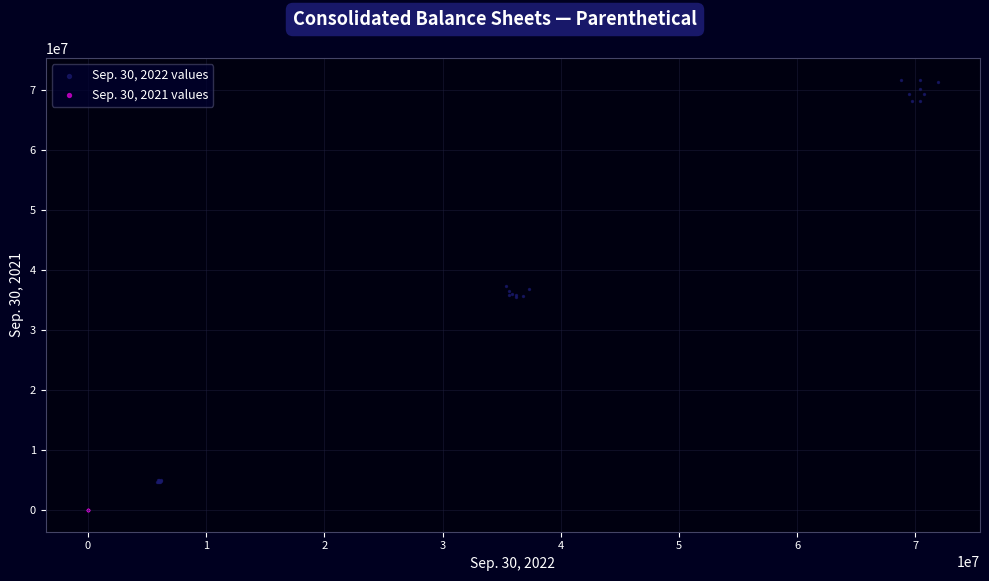

Which series has the largest Y range (max minus min)?

Sep. 30, 2022 values